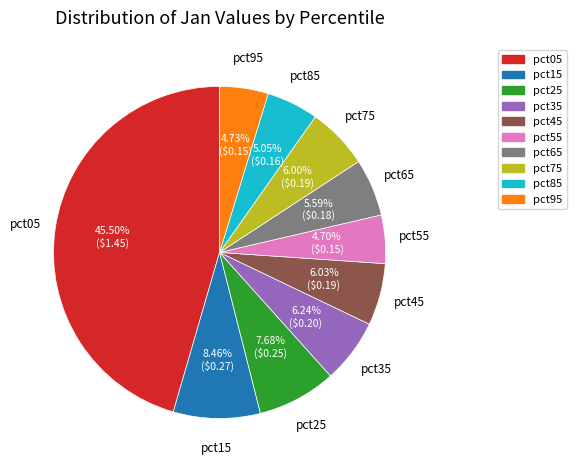

Is pct05 the majority of the pie?

No